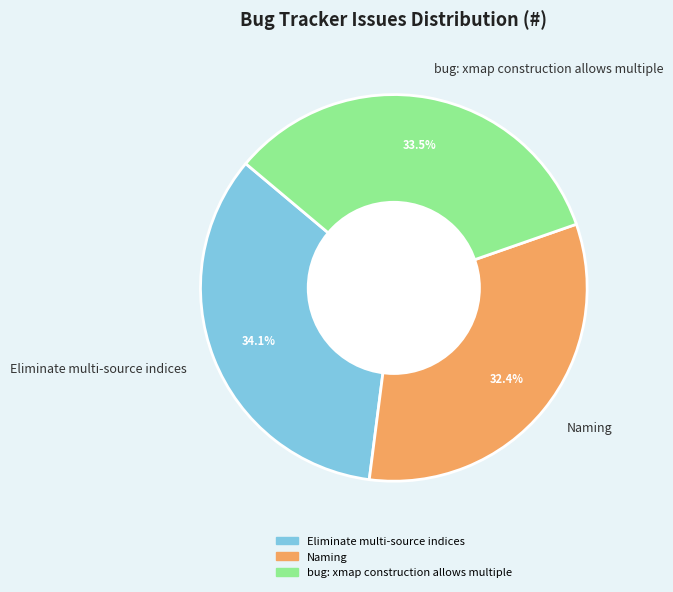

To the nearest percent, what is the combined percentage of Naming and bug: xmap construction allows multiple?

66%